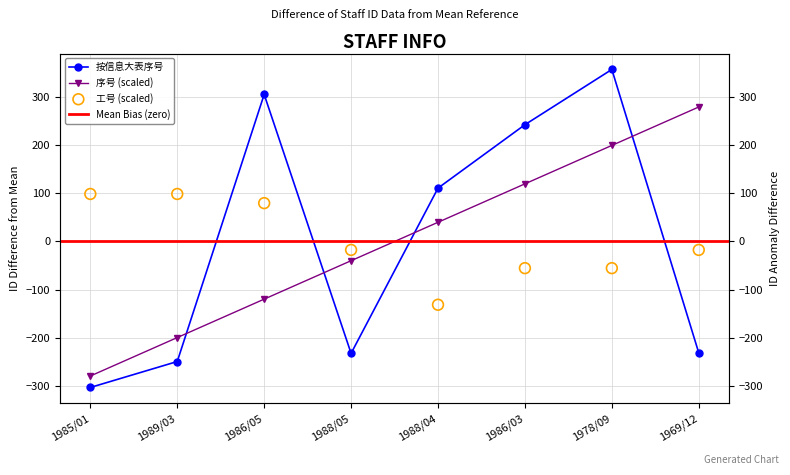

Is the value of 按信息大表序号 at 1969/12 greater than the value of 序号 at 1969/12?

No